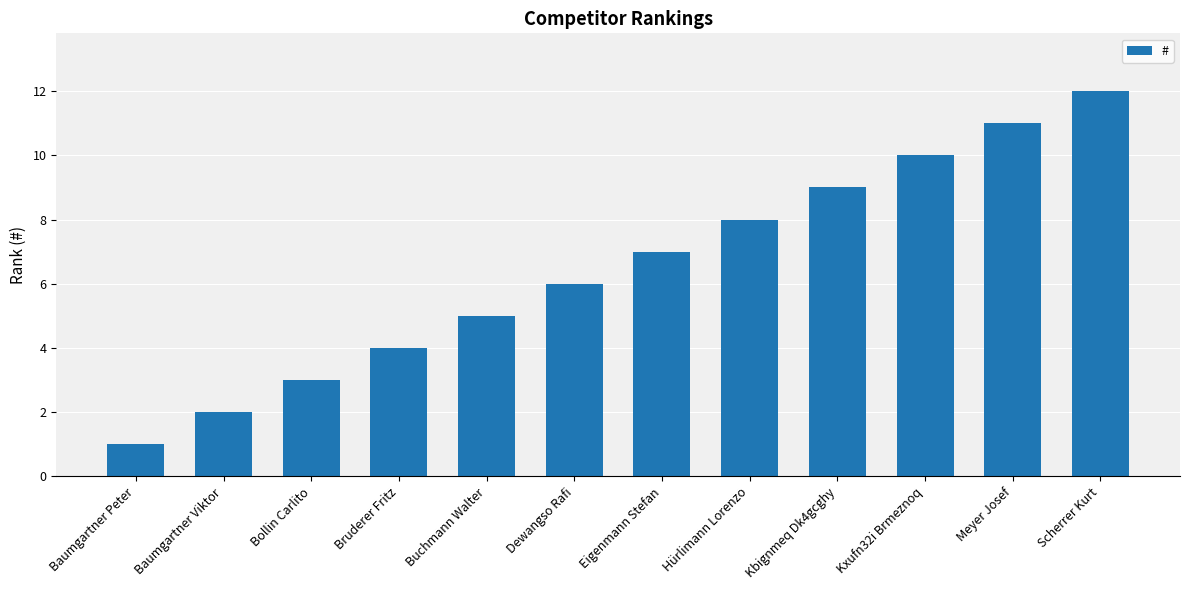

What value does the data have at Kbignmeq Dk4gcghy?

9